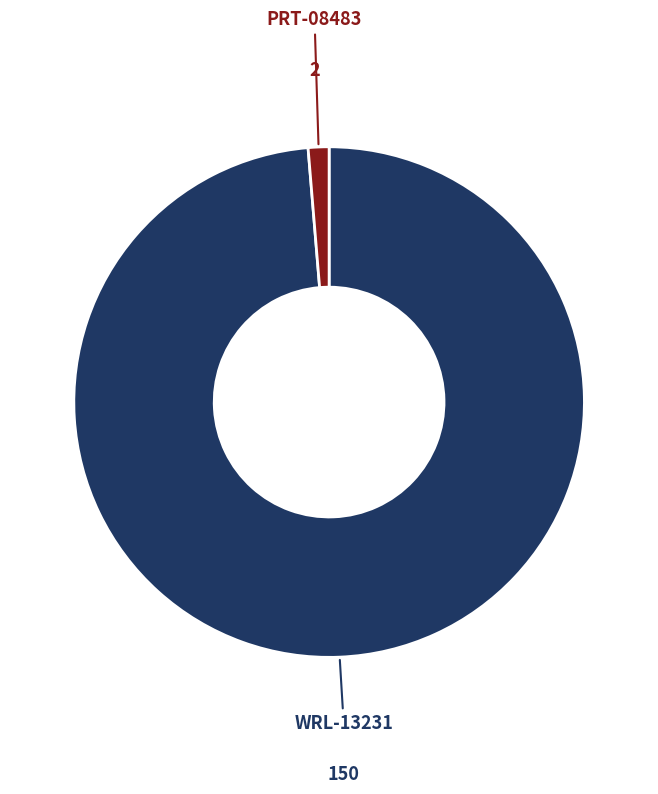

Count the number of slices in the pie.

2